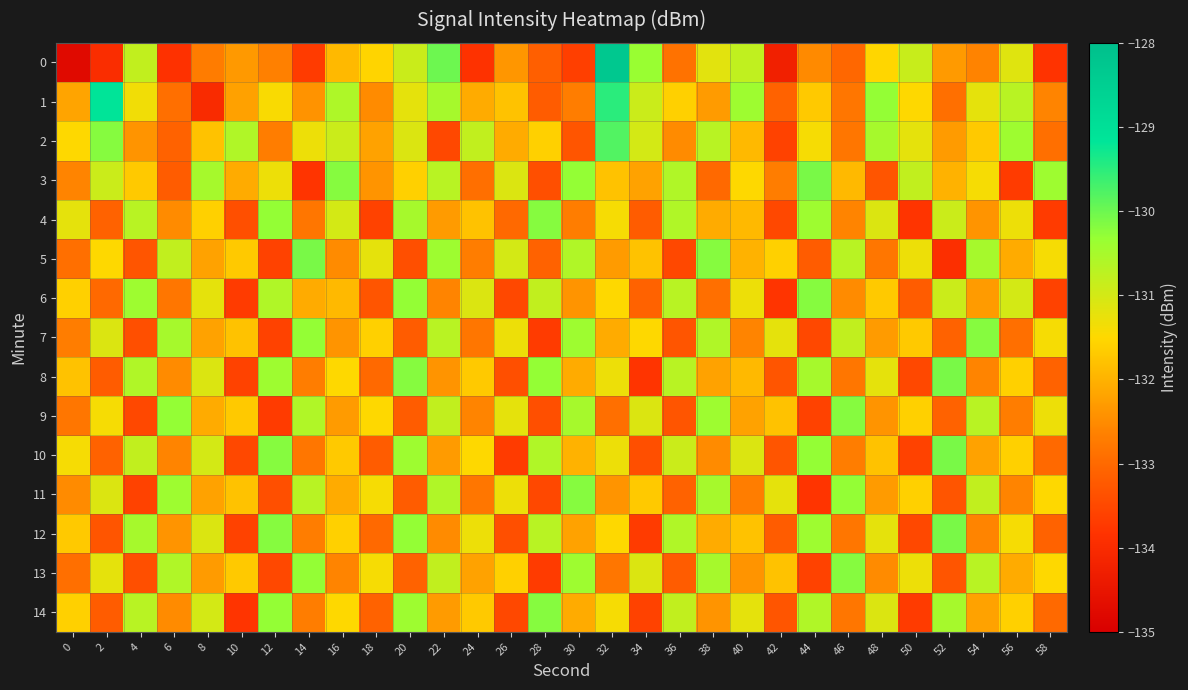

What is the difference between the highest and lowest values at 54?

2.4